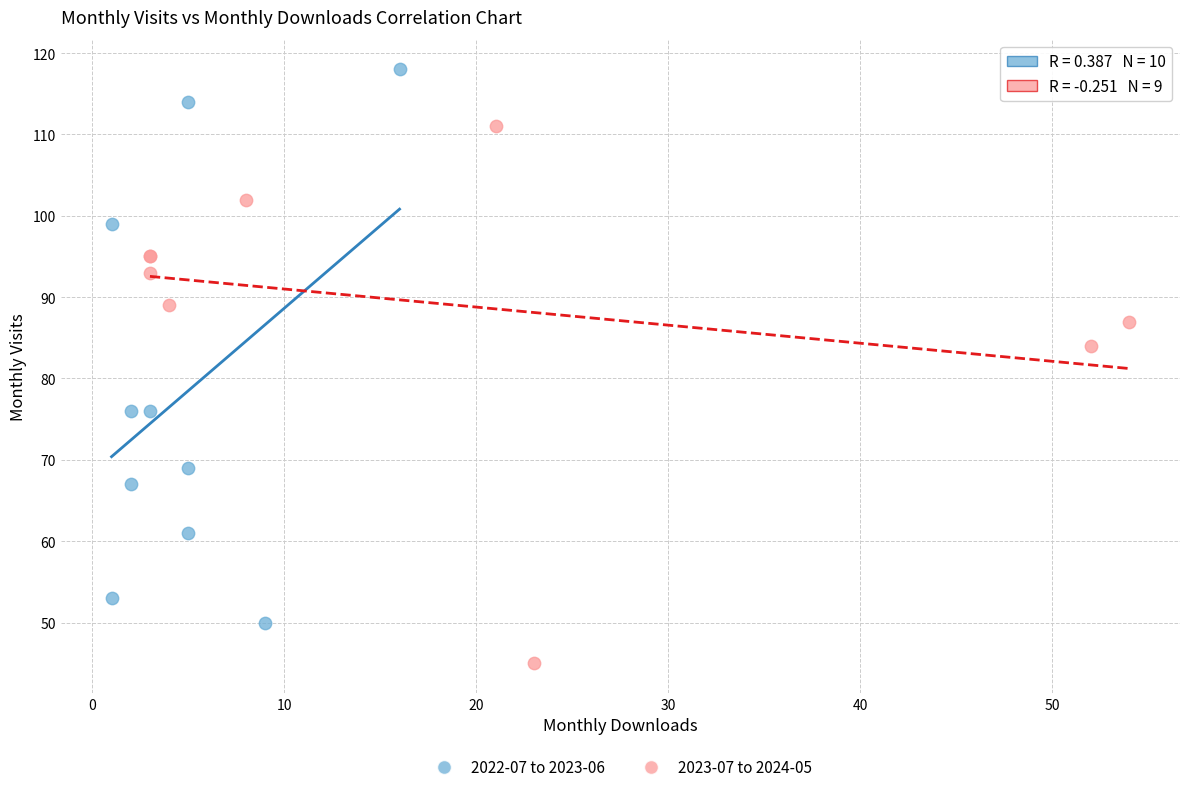

Which series contains the highest Y value?

2022-07 to 2023-06